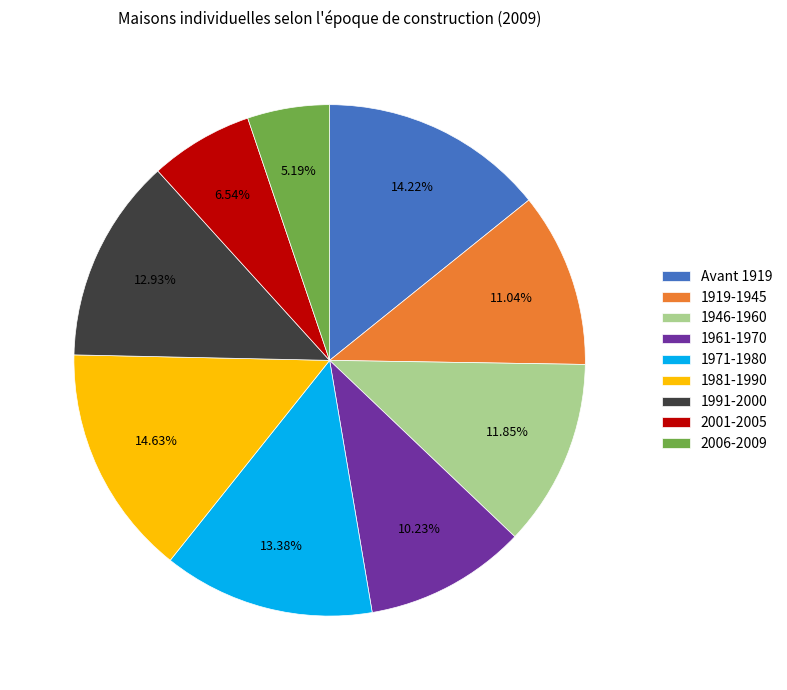

Do 1981-1990 and 2006-2009 together represent more than half of the pie?

No